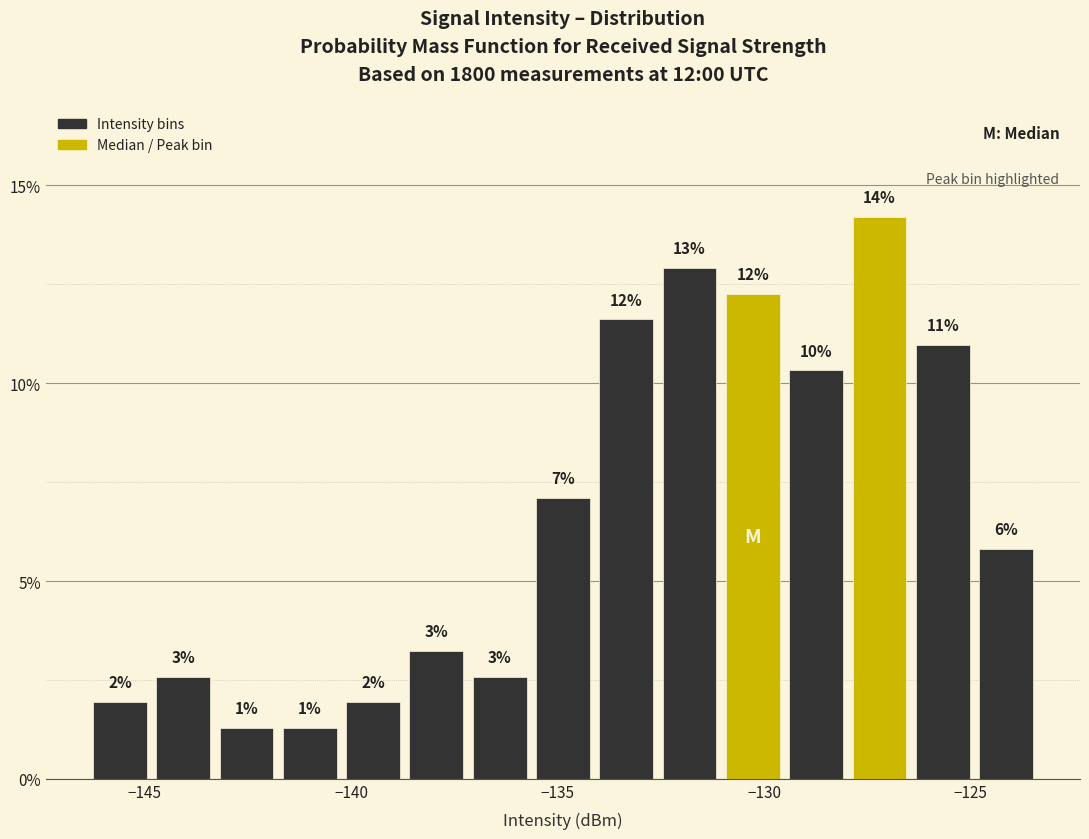

Around what value on the x-axis is the tallest bar? Give the approximate position of its centre, as read against the axis.

-127.0